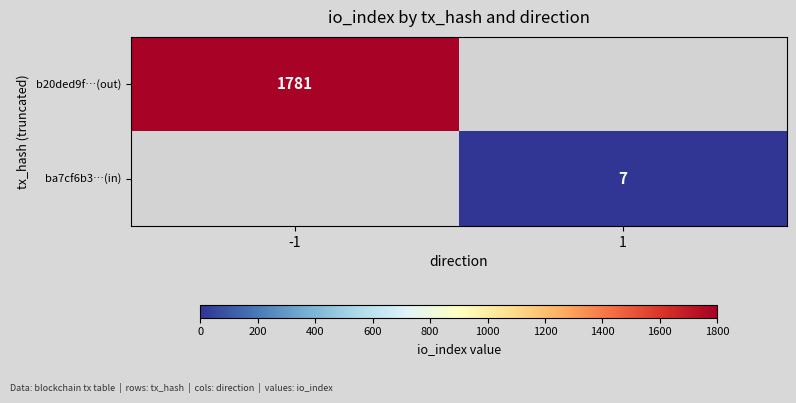

The ba7cf6b3…(in) series shows 7 at 1. True or false?

True